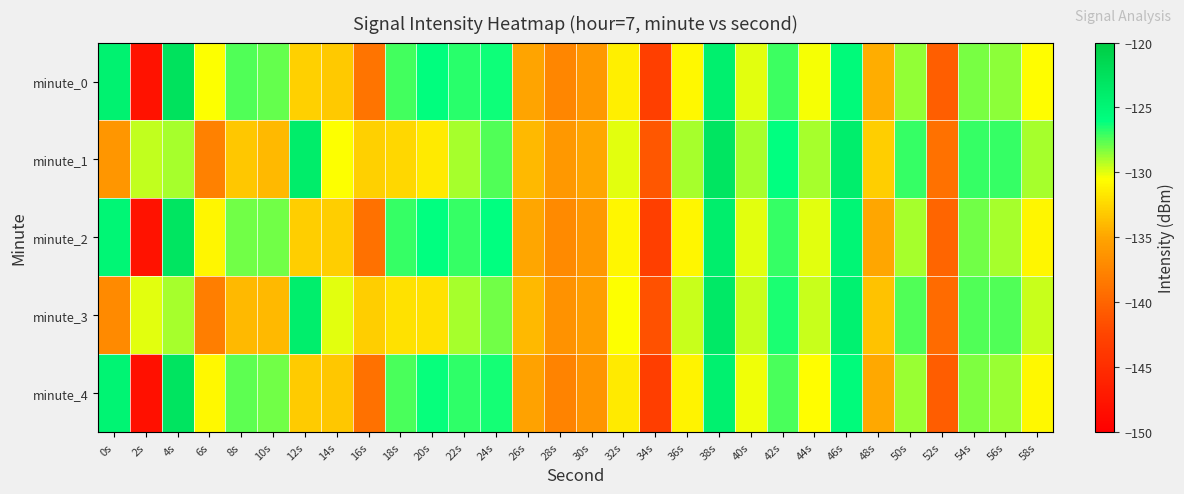

Between 24s and 30s, which is larger?

24s